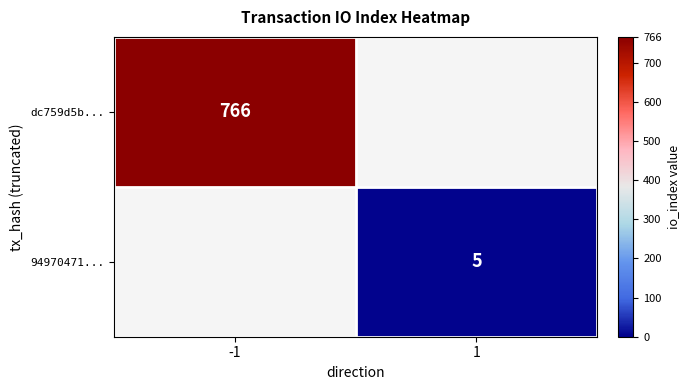

True or false: 94970471... has a value of 5 at 1.

True